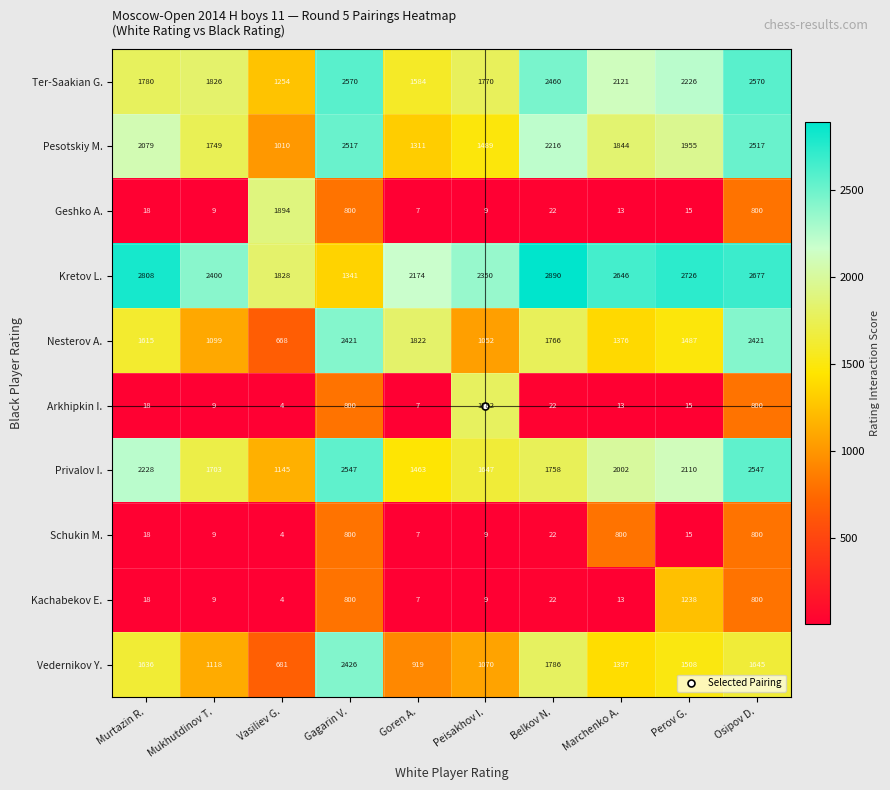

What is the sum of the Vedernikov Y. values at Osipov D. and Vasiliev G.?

2326